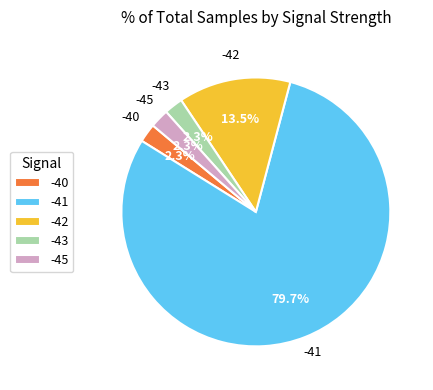

Is there any slice that represents more than half of the pie?

Yes